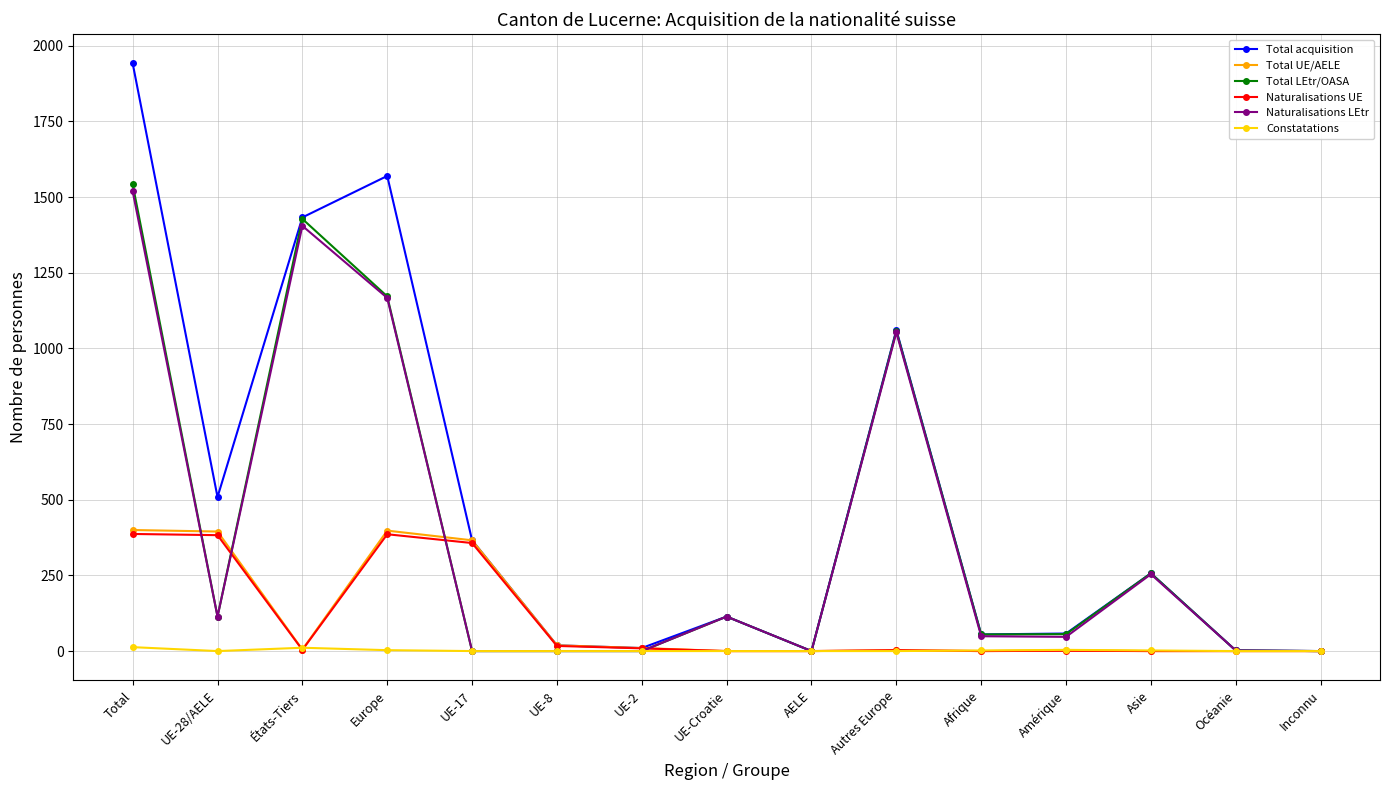

Which series has the widest spread of values?

Total acquisition